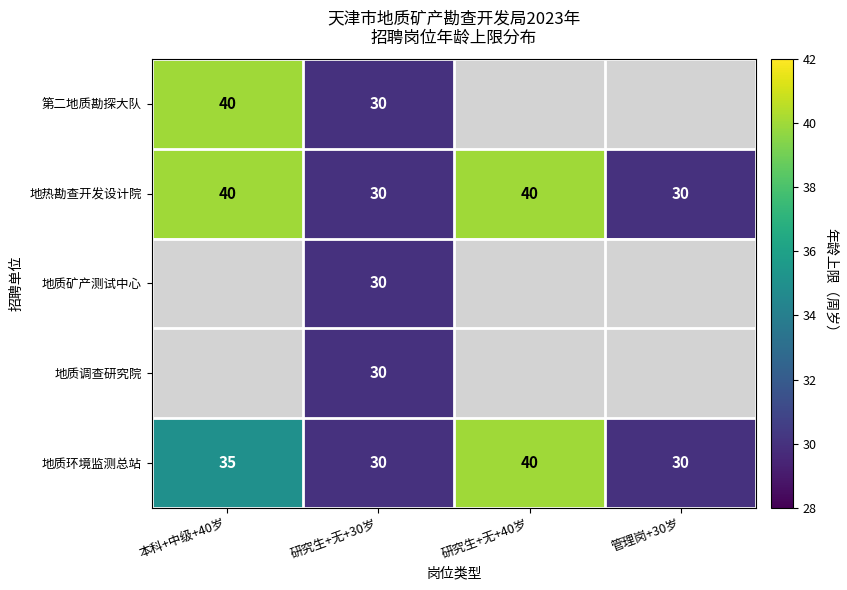

Is it true that 第二地质勘探大队 equals 30 at 研究生+无+30岁?

True